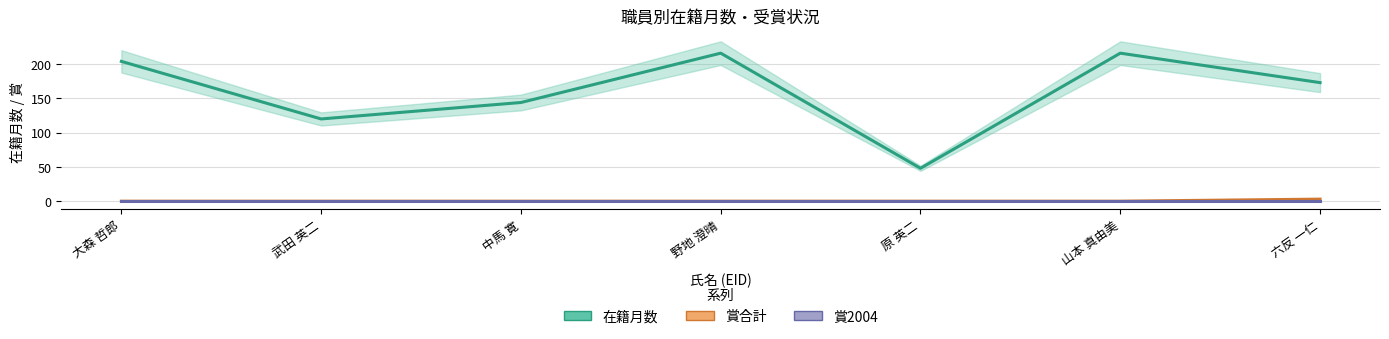

True or false: 賞合計 and 賞2004 intersect in this chart.

False